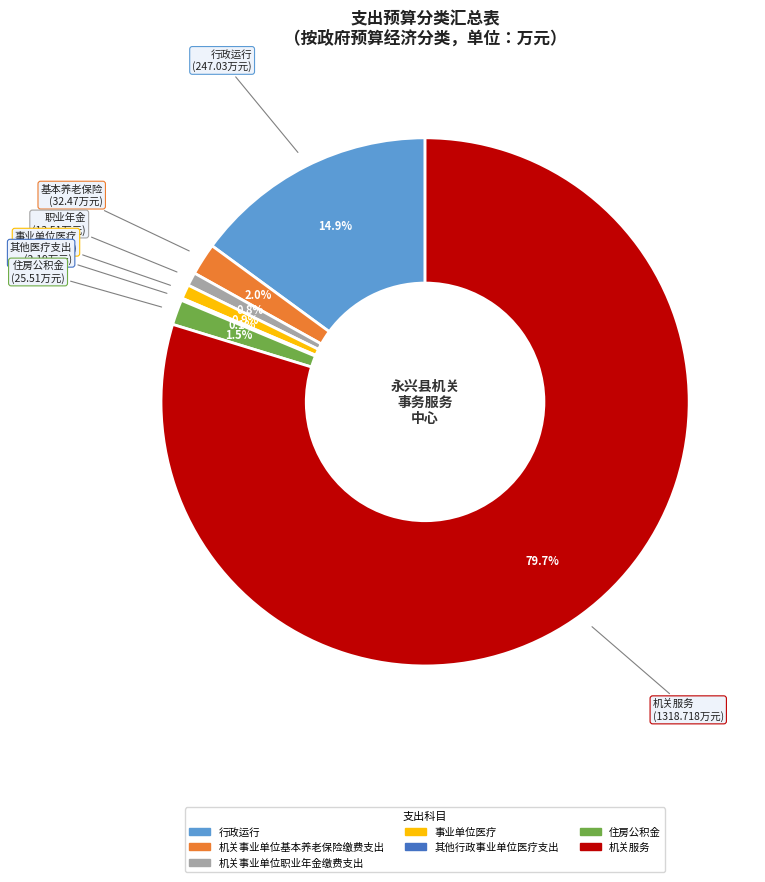

Which category has the biggest portion of the pie?

机关服务